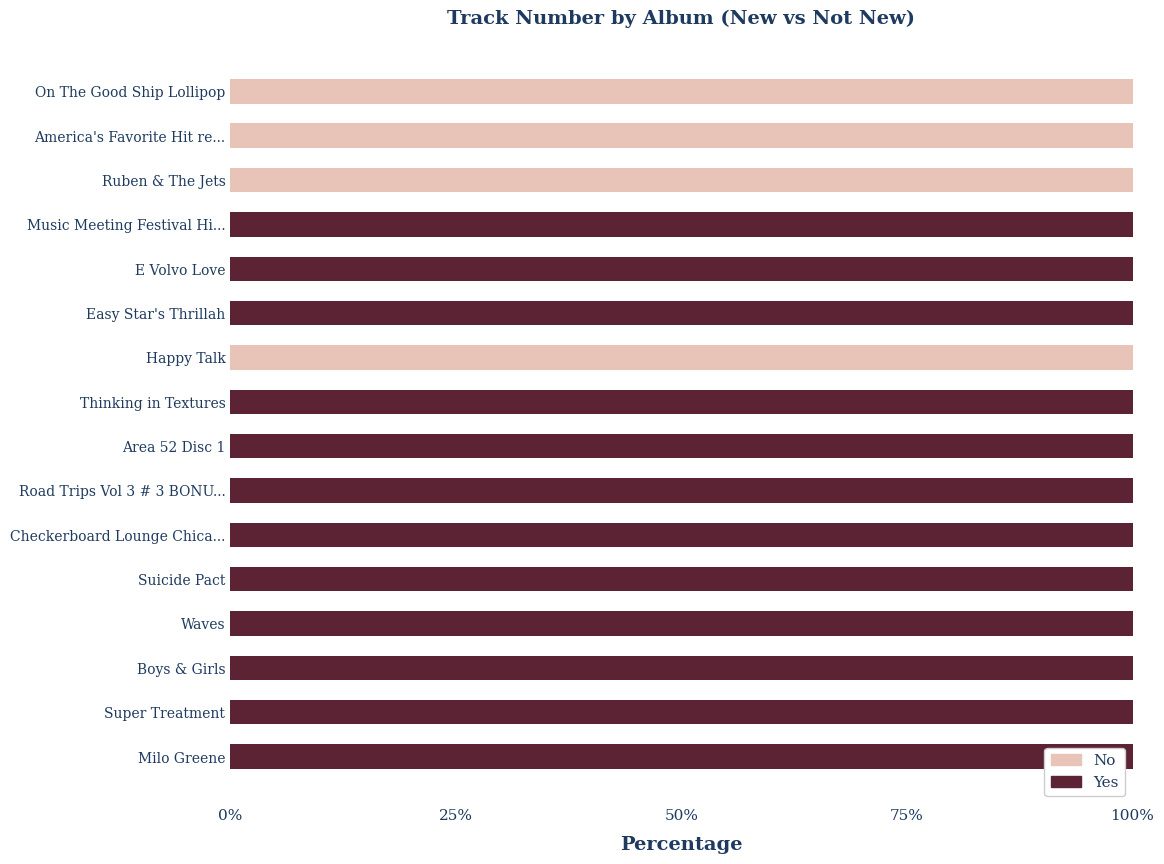

What is the total value across all series at Easy Star's Thrillah?

100